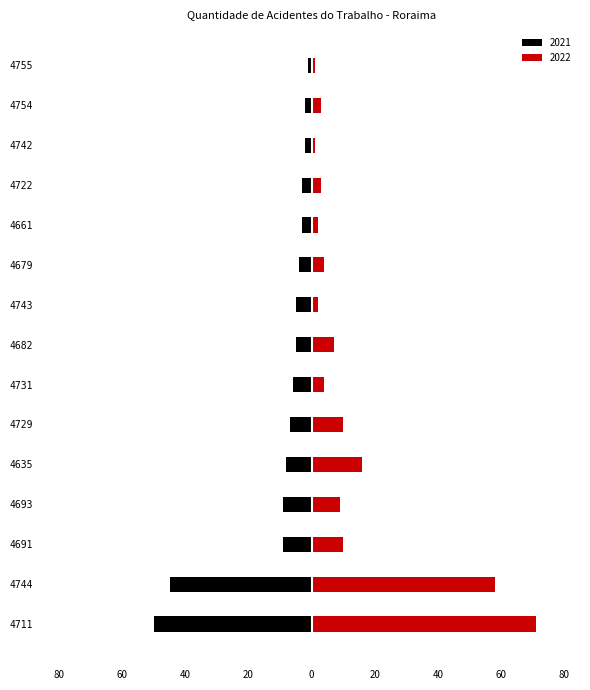

Reading left to right, extract all data points from this chart.

2021: -50	-45	-9	-9	-8	-7	-6	-5	-5	-4	-3	-3	-2	-2	-1
2022: 71	58	10	9	16	10	4	7	2	4	2	3	1	3	1